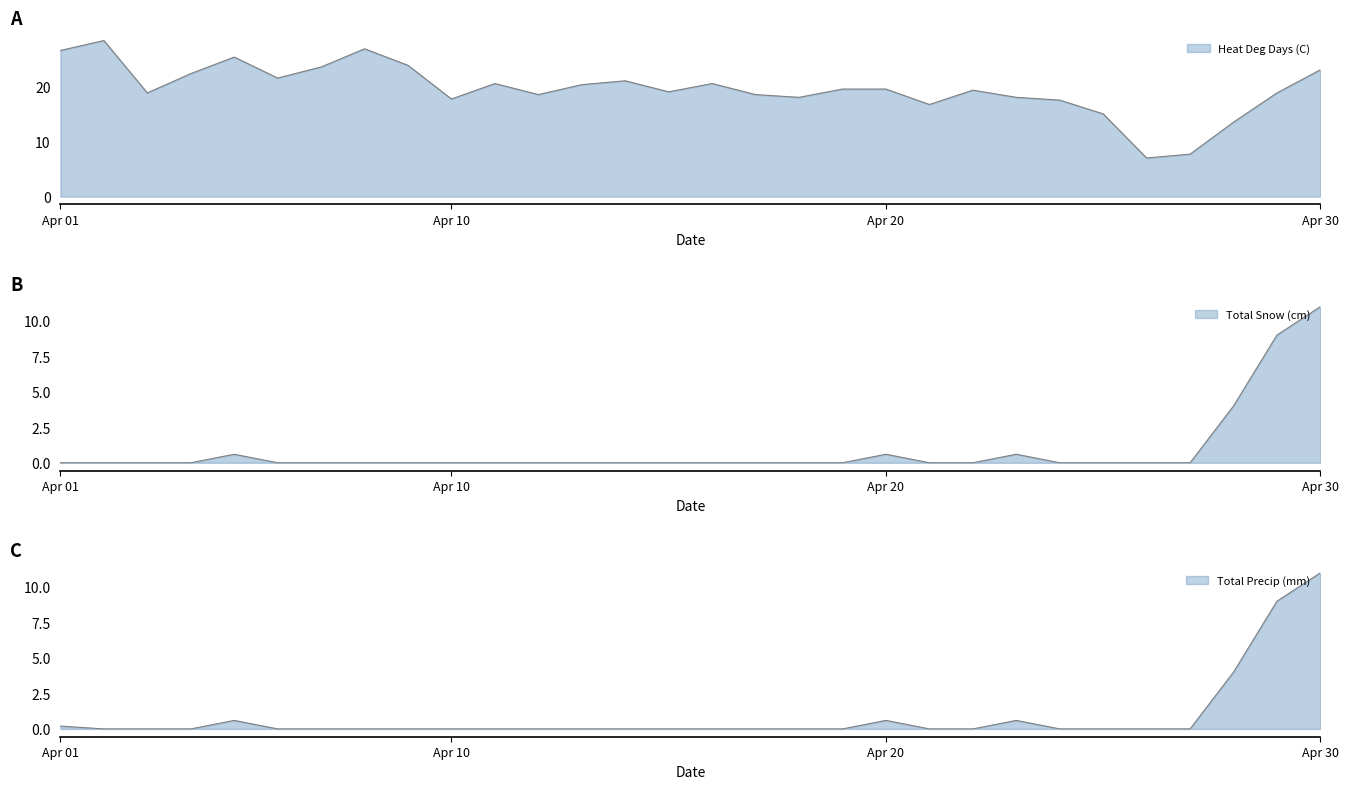

What is the sum of all Total Snow (cm) values?

25.8